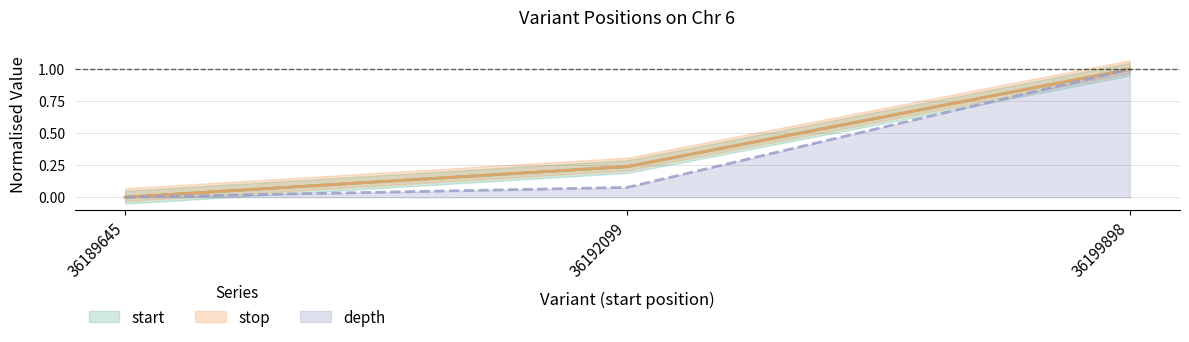

Does the chart have visible grid lines?

Yes